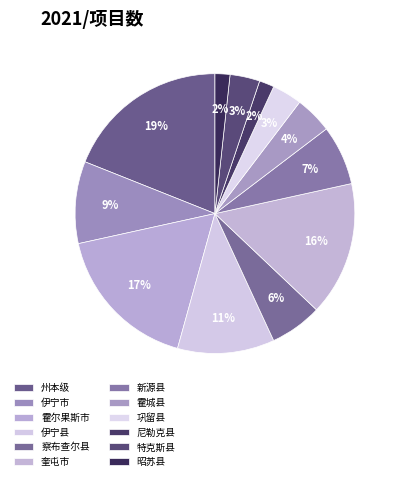

What percentage is the 伊宁县 slice, to the nearest percent?

11%